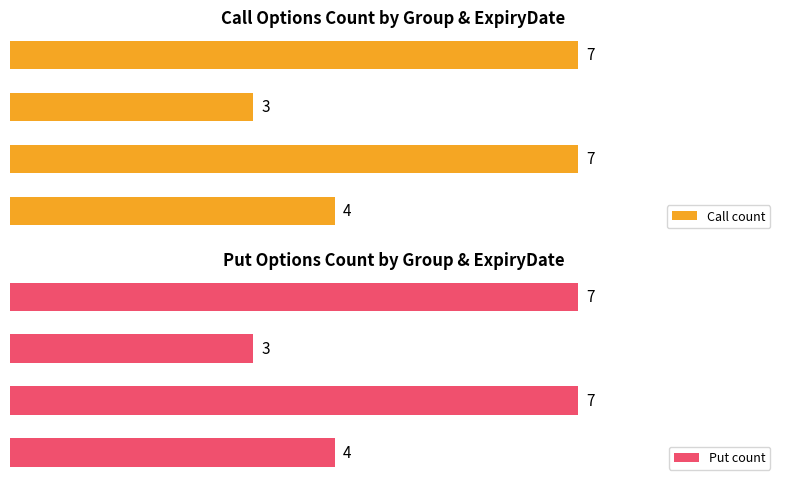

What are all the series names shown in the legend?

Call count, Put count